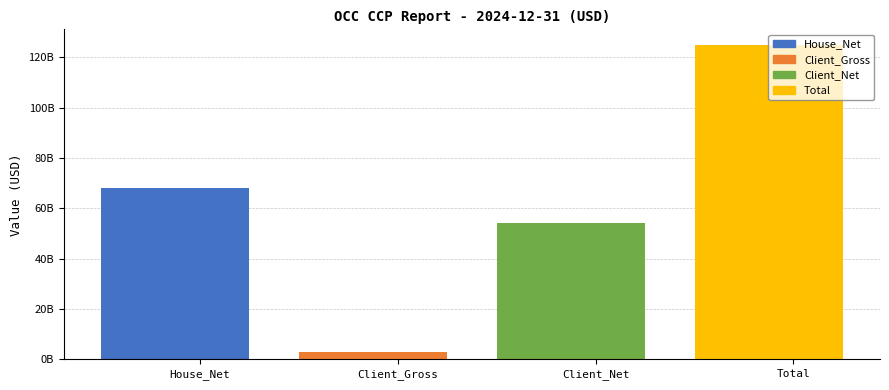

What is the label of the 3rd bar from the right?

Client_Gross